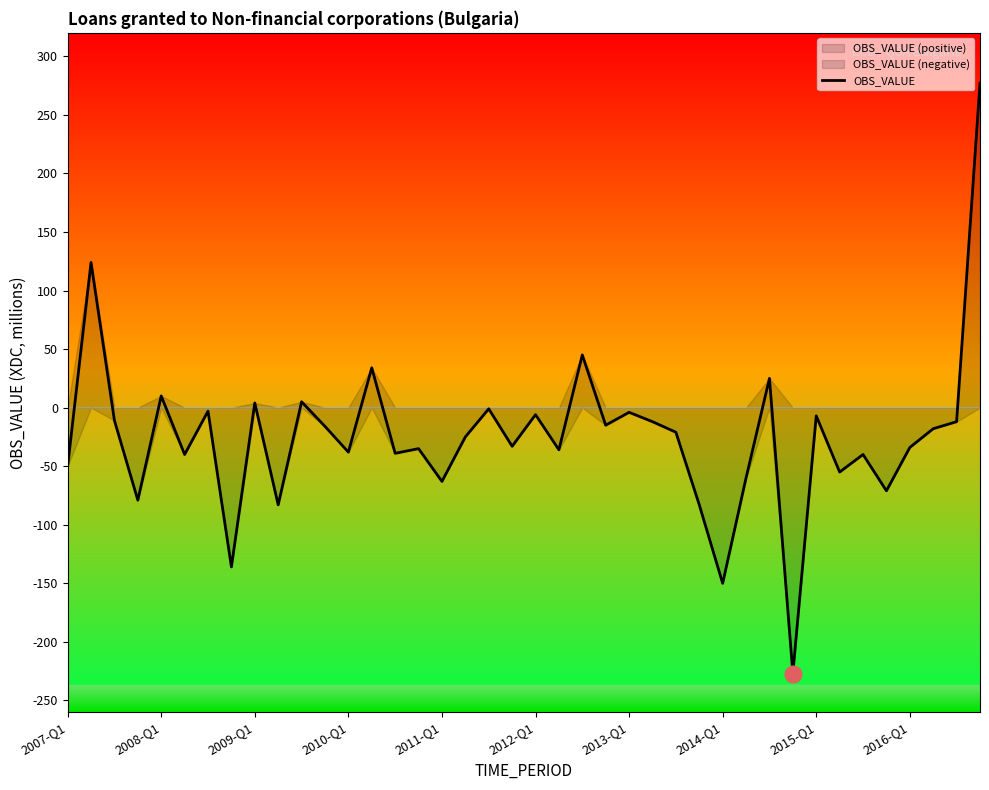

What is the lowest value of the OBS_VALUE series?

-227